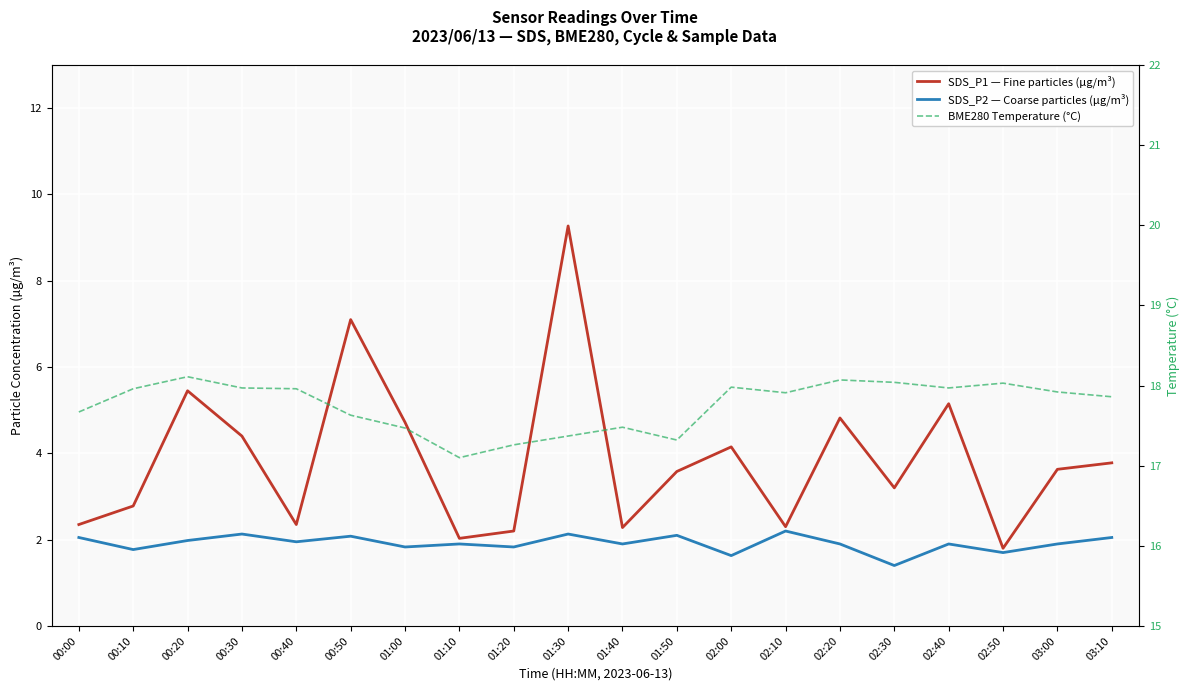

The value of BME280 Temperature (°C) at 00:40 is 28.5. True or false?

False